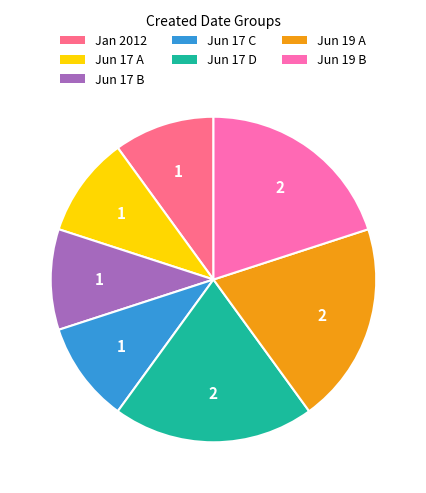

Is there a majority slice in this chart?

No